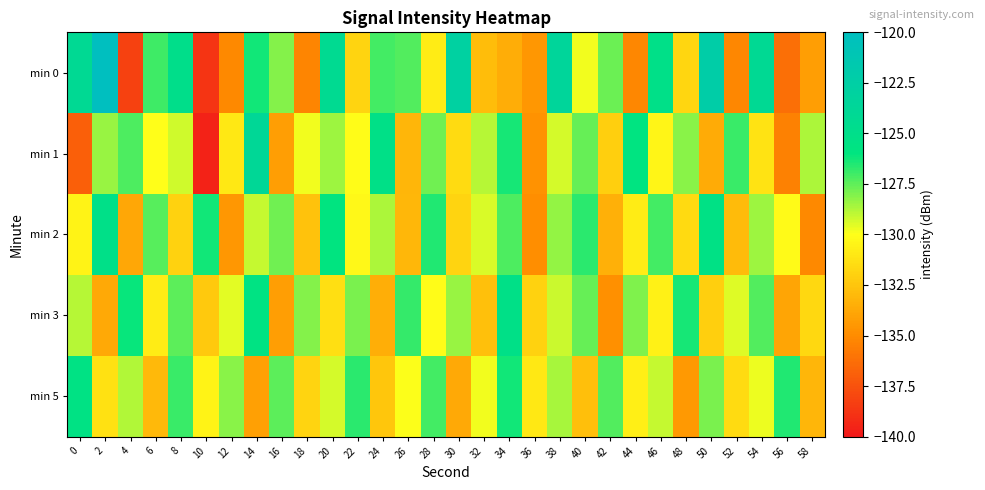

Which series has the largest total across all categories?

min 0